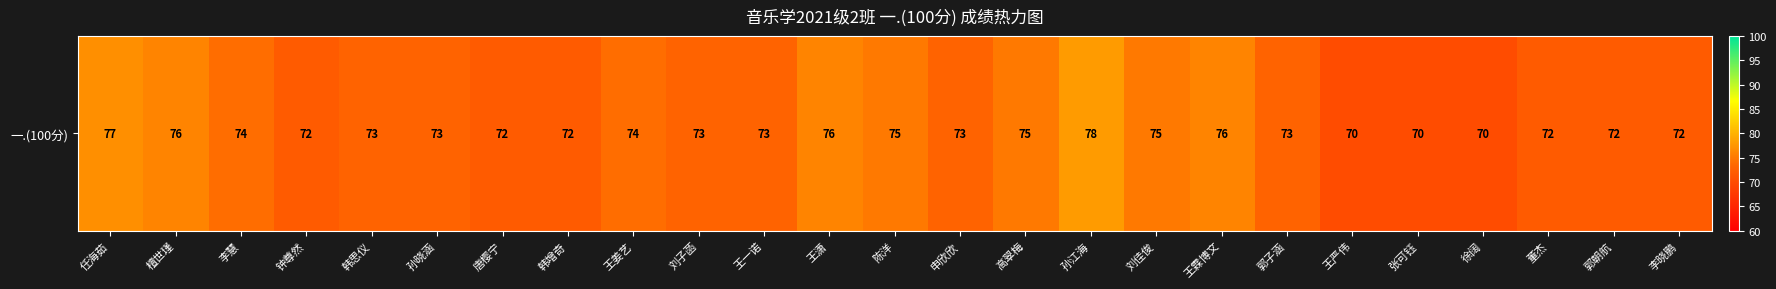

What is the average value?

73